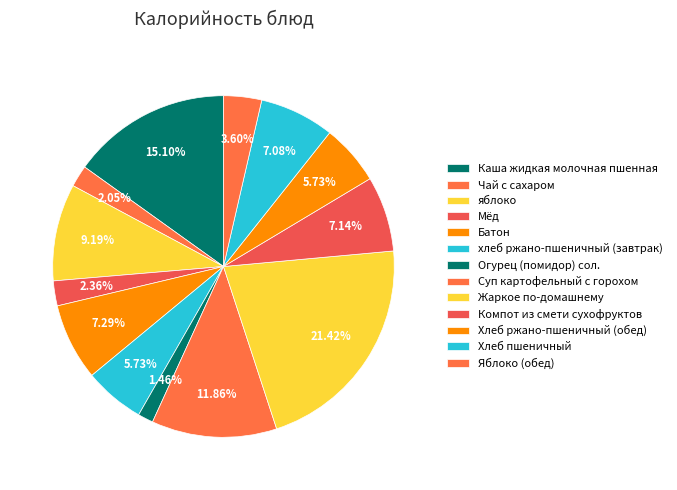

Count the number of slices in the pie.

13